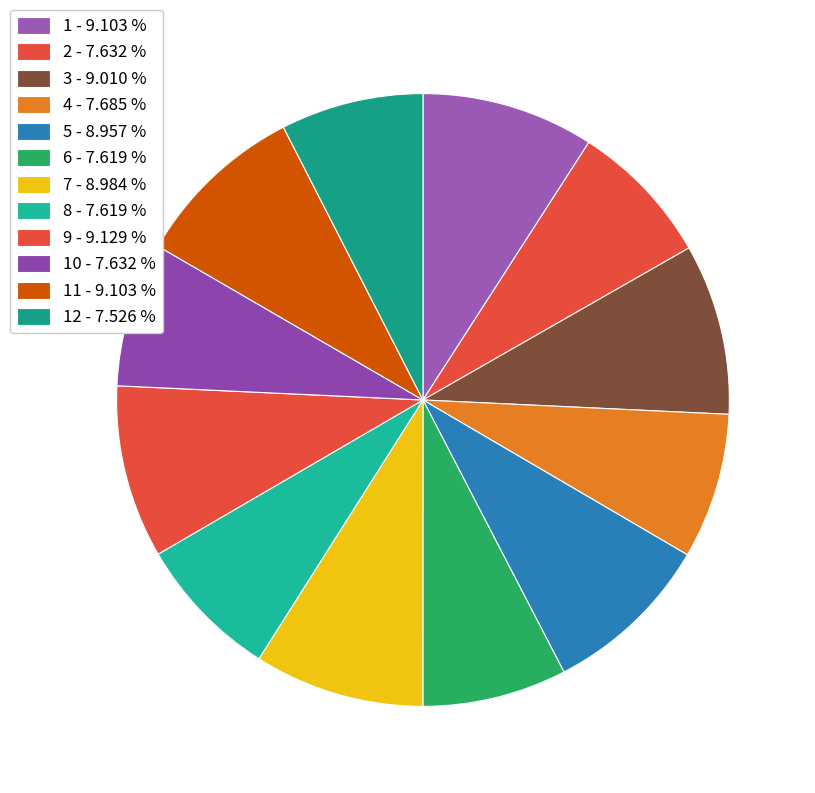

Which slice is the largest?

9